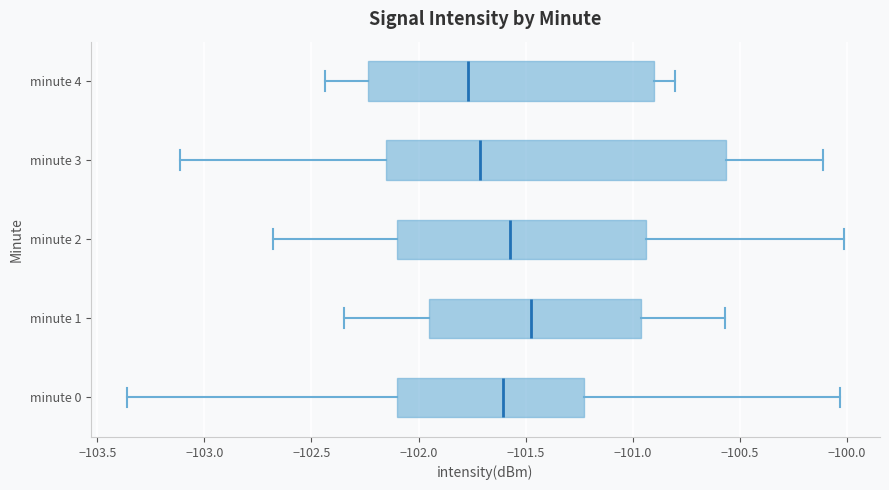

Where does the right whisker of the box for minute 4 end on the x-axis? The values are not printed on the chart, so give them approximately, as read against the axis.

-100.80